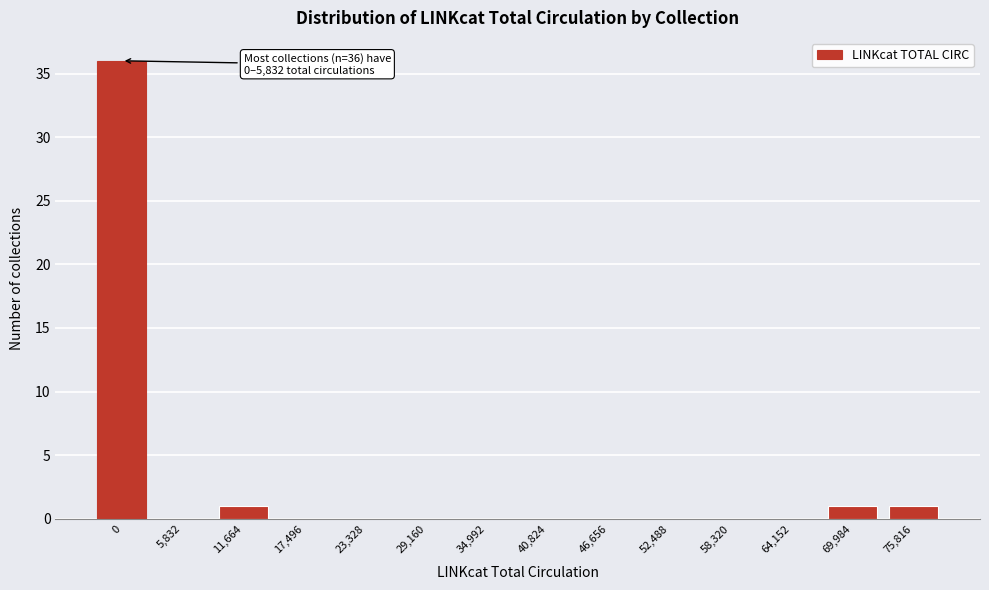

Reading left to right, what are all the values shown in this chart?

0=36	5,832=0	11,664=1	17,496=0	23,328=0	29,160=0	34,992=0	40,824=0	46,656=0	52,488=0	58,320=0	64,152=0	69,984=1	75,816=1